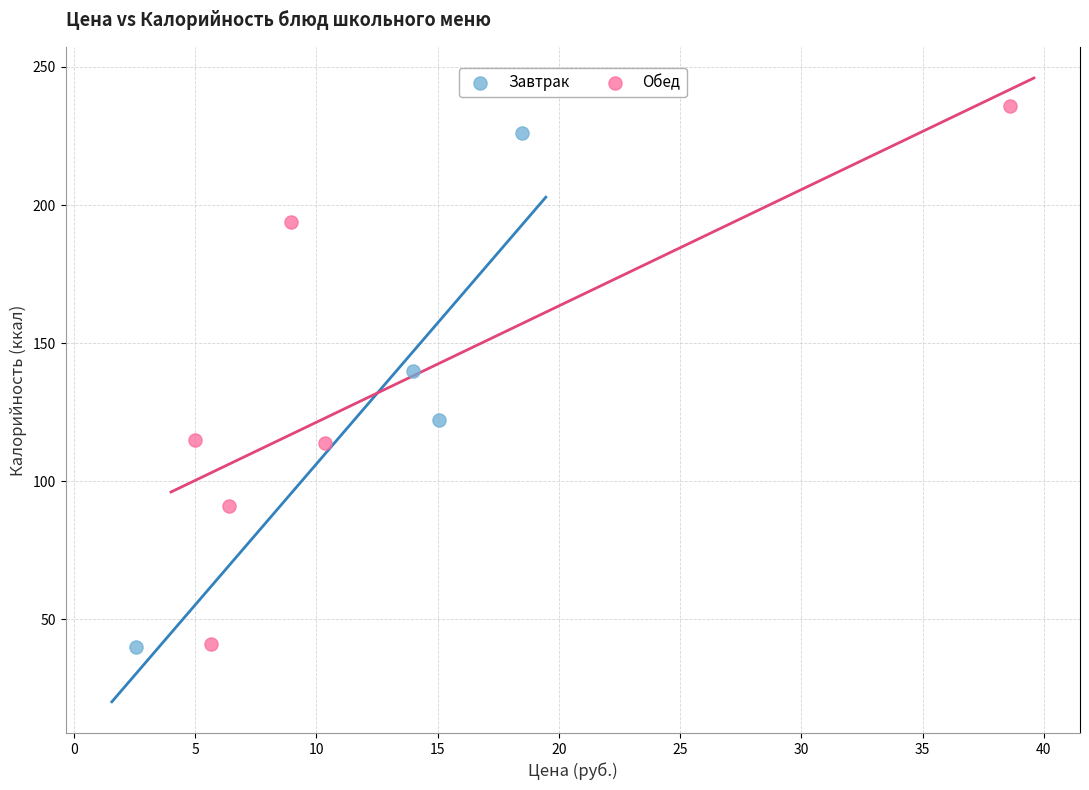

Which series reaches the maximum Y coordinate?

Обед